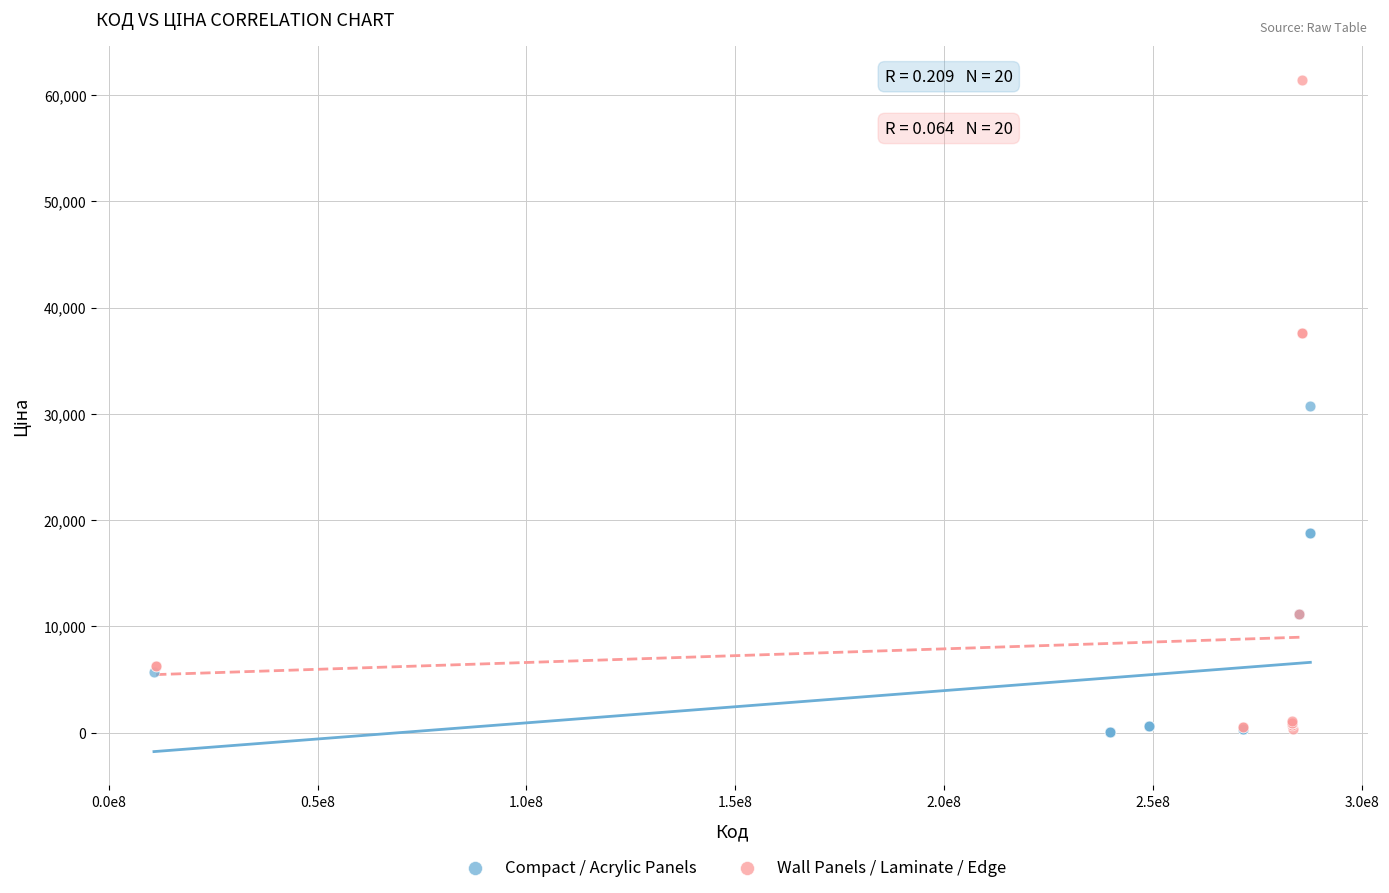

What are all the series names shown in the legend?

Compact / Acrylic Panels, Wall Panels / Laminate / Edge